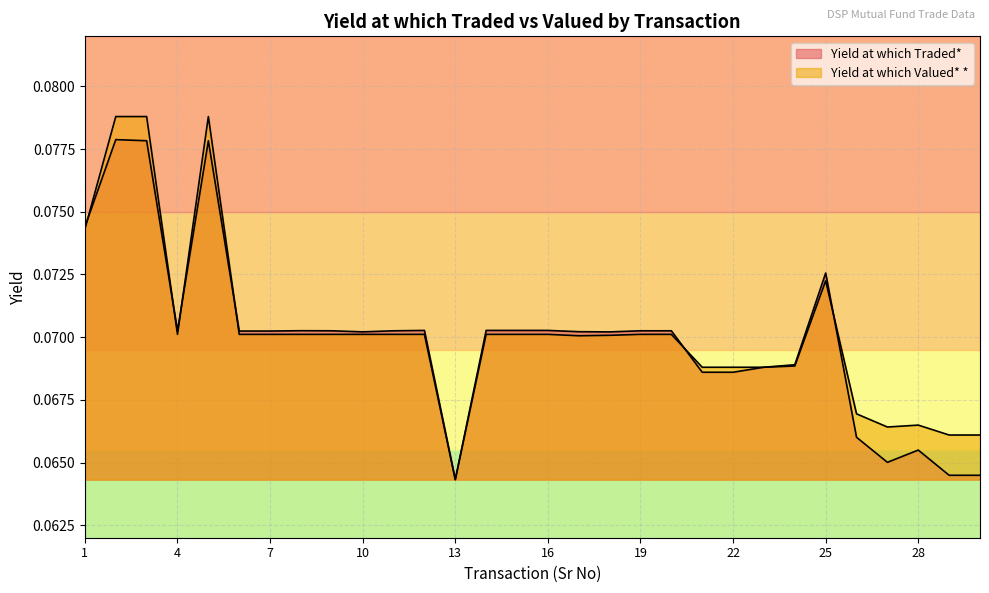

Which series has the largest range (max minus min)?

Yield at which Valued* *